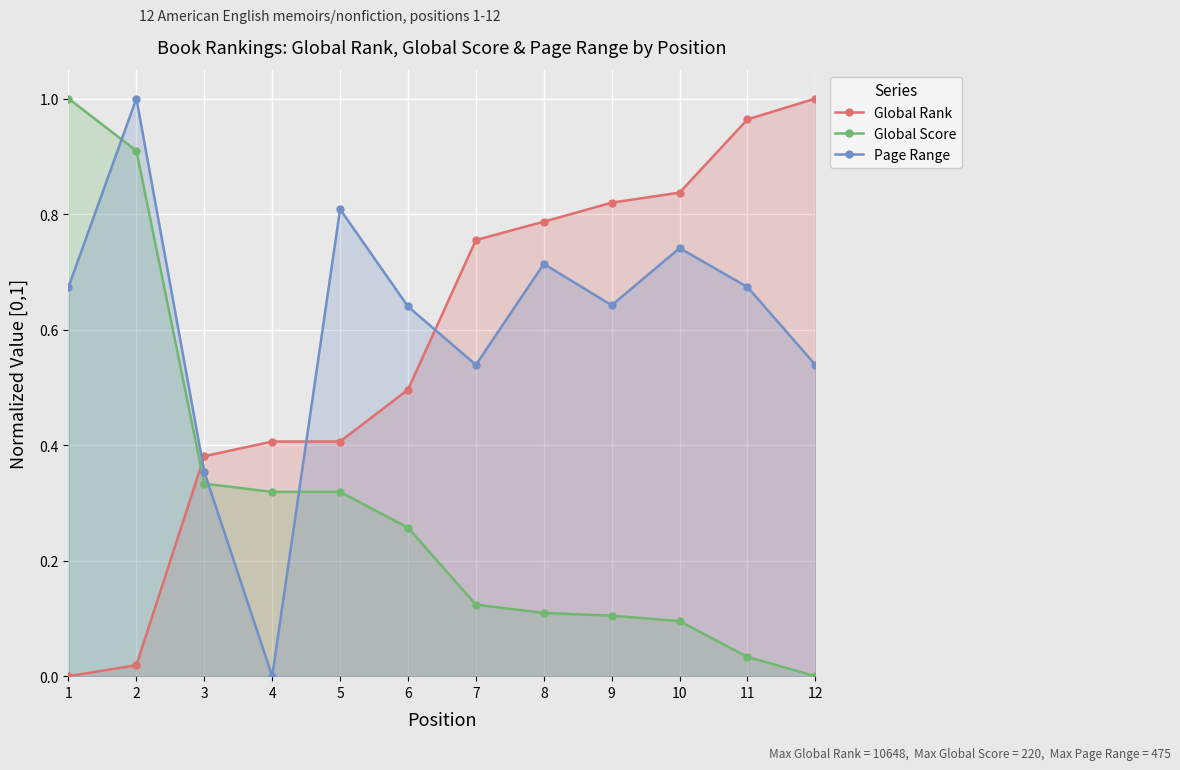

True or false: Page Range has a value of 0.9 at 6.

False